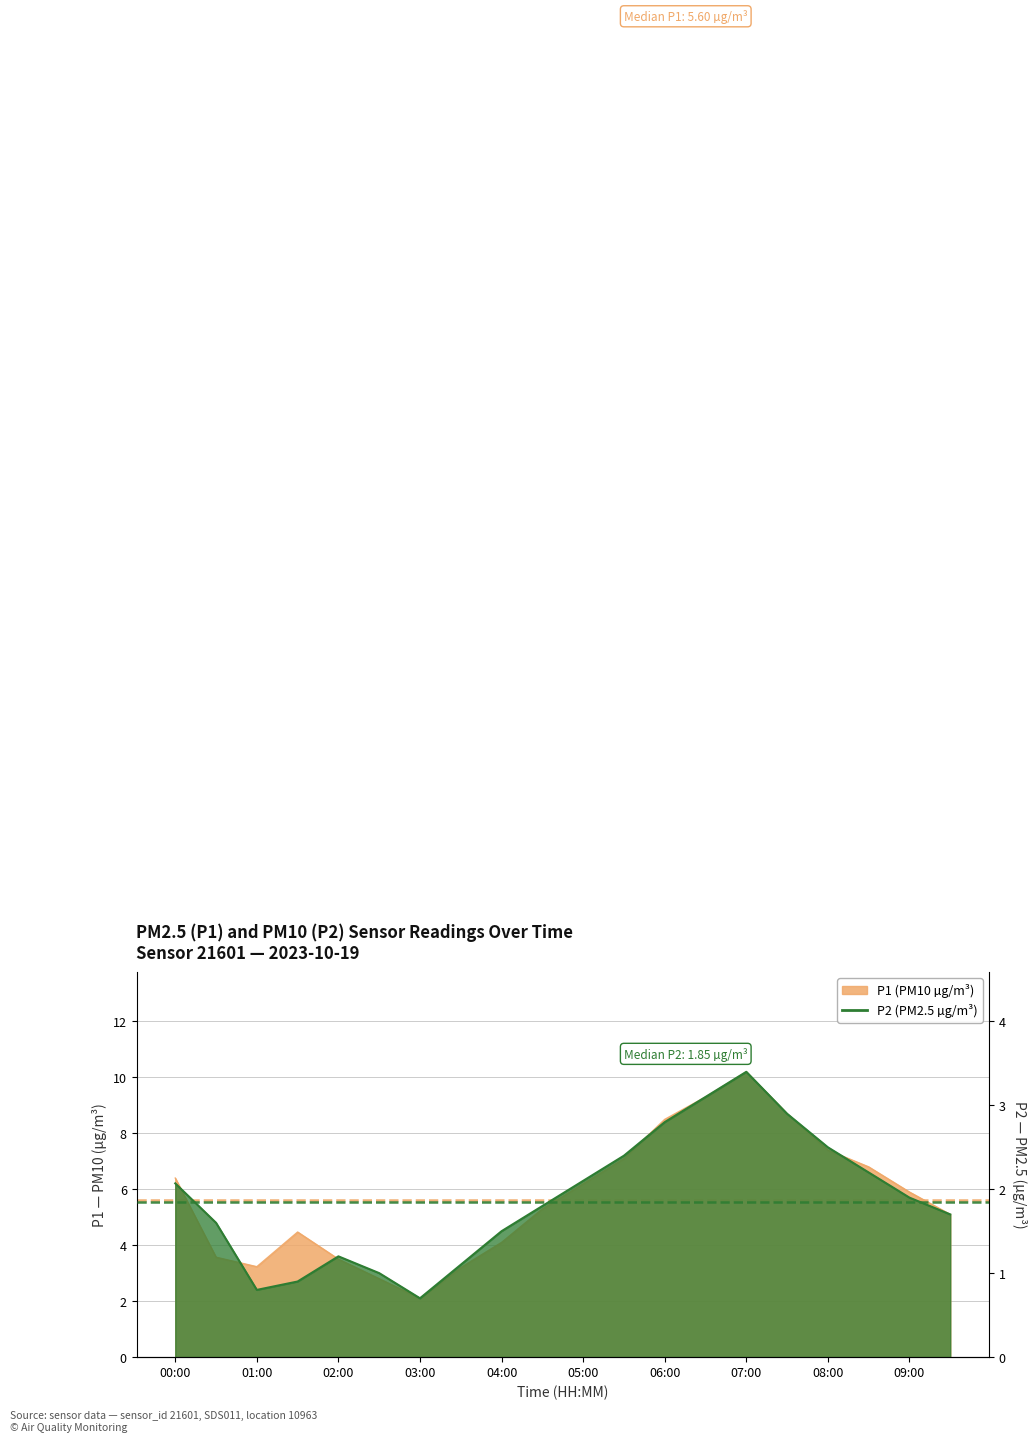

How many lines are shown in the chart?

2